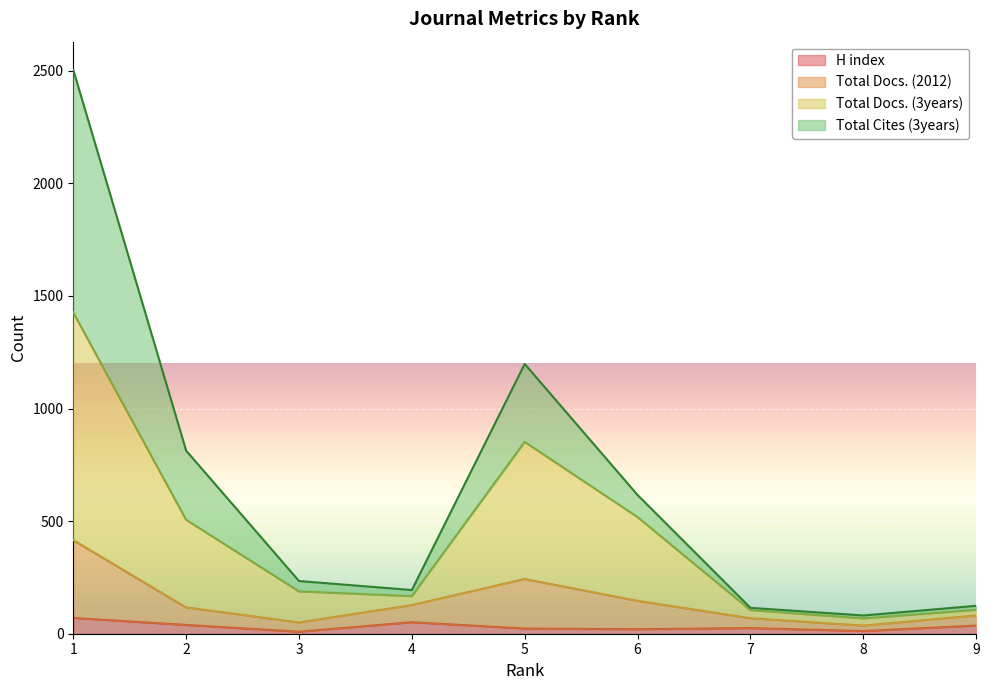

Reading left to right, transcribe all the data shown in this chart.

H index: 1=70	2=39	3=9	4=51	5=23	6=20	7=25	8=12	9=36
Total Docs. (2012): 1=416	2=117	3=50	4=127	5=243	6=146	7=69	8=36	9=81
Total Docs. (3years): 1=1427	2=506	3=188	4=167	5=852	6=518	7=105	8=68	9=106
Total Cites (3years): 1=2504	2=813	3=234	4=194	5=1198	6=616	7=115	8=81	9=124